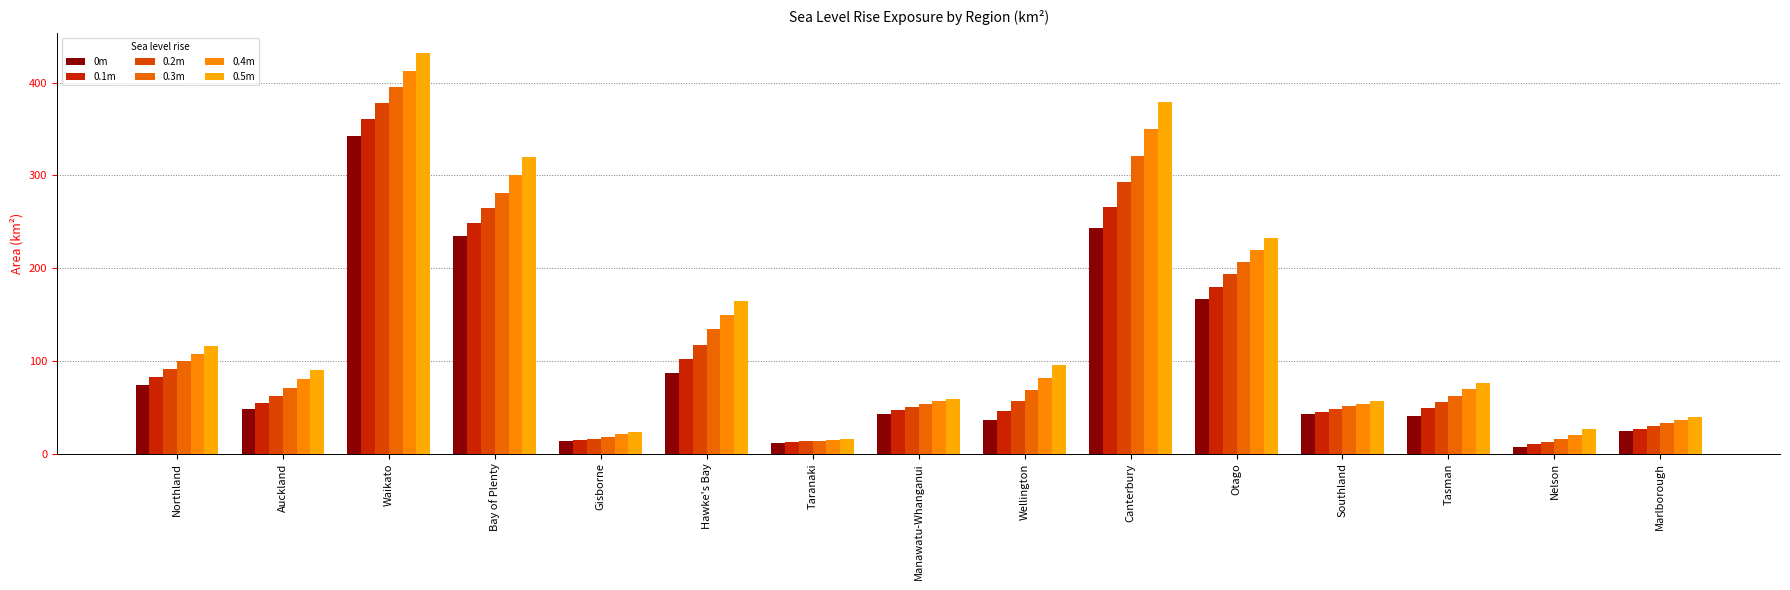

What is the sum of the 0.3m values at Waikato and Otago?

602.0